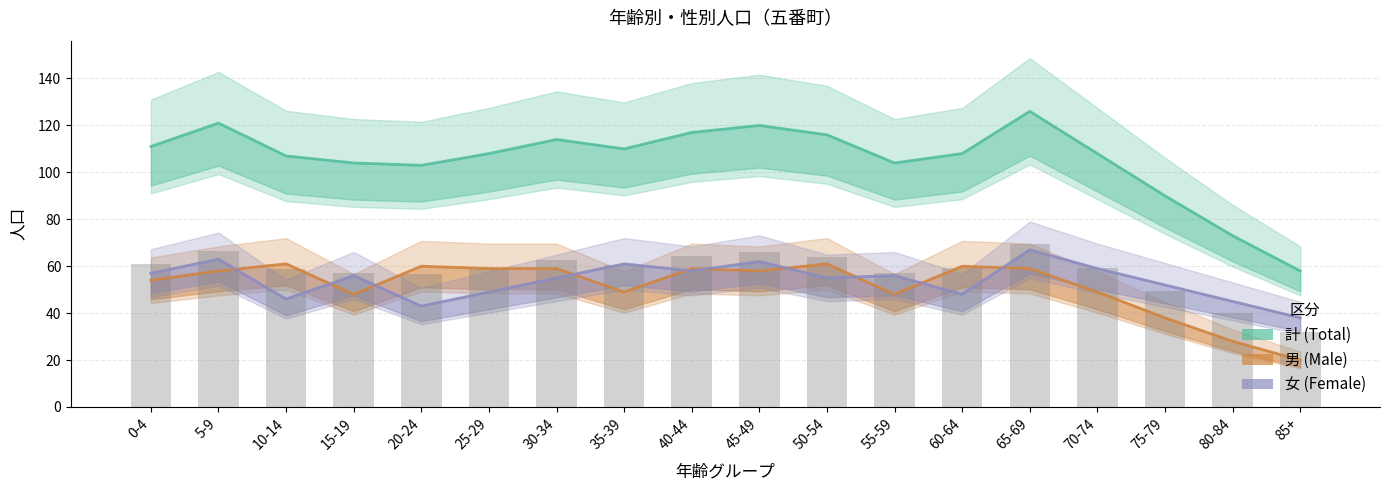

Are the bars horizontal?

No